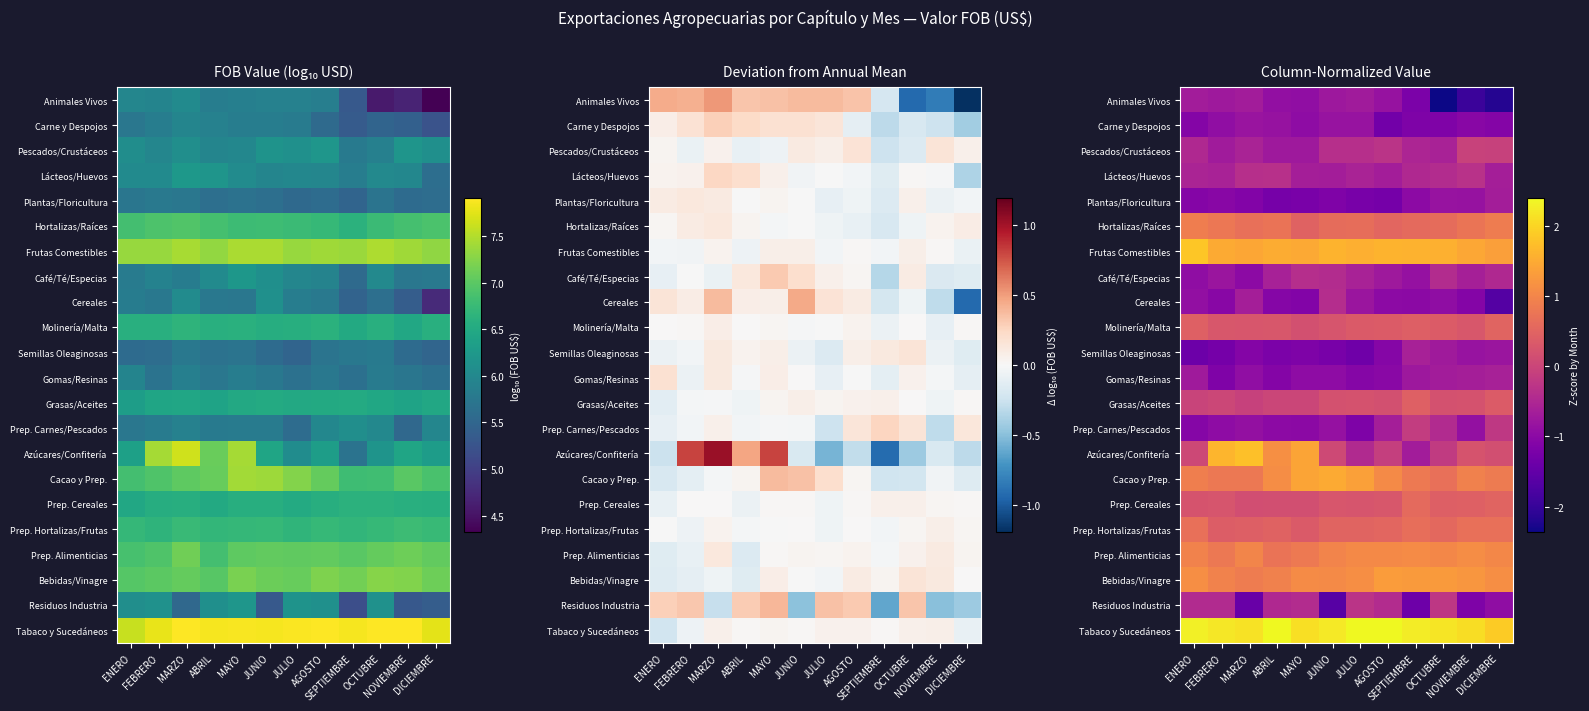

The value of Gomas/Resinas at MAYO is -1.7. True or false?

False